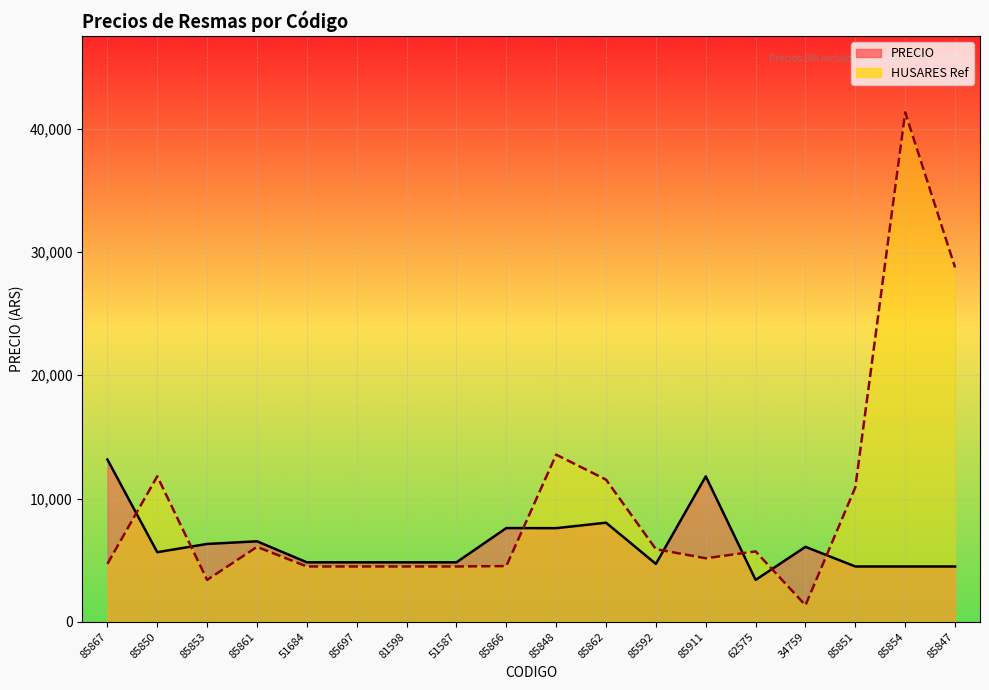

Where do HUSARES Ref line and PRECIO line first cross each other?

85867 and 85850